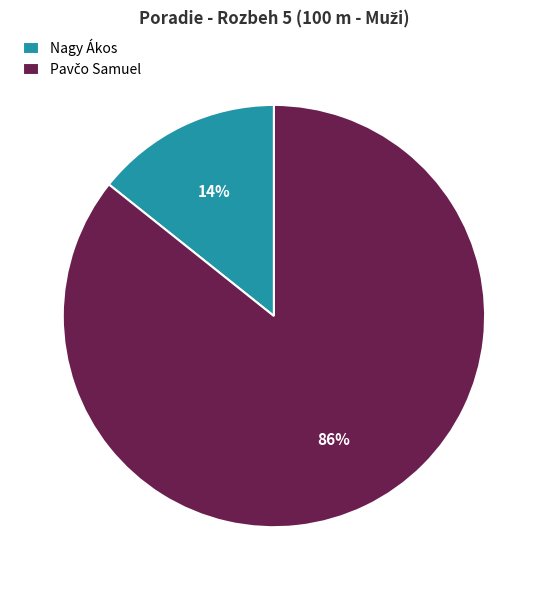

Does Nagy Ákos account for over 50% of the chart?

No